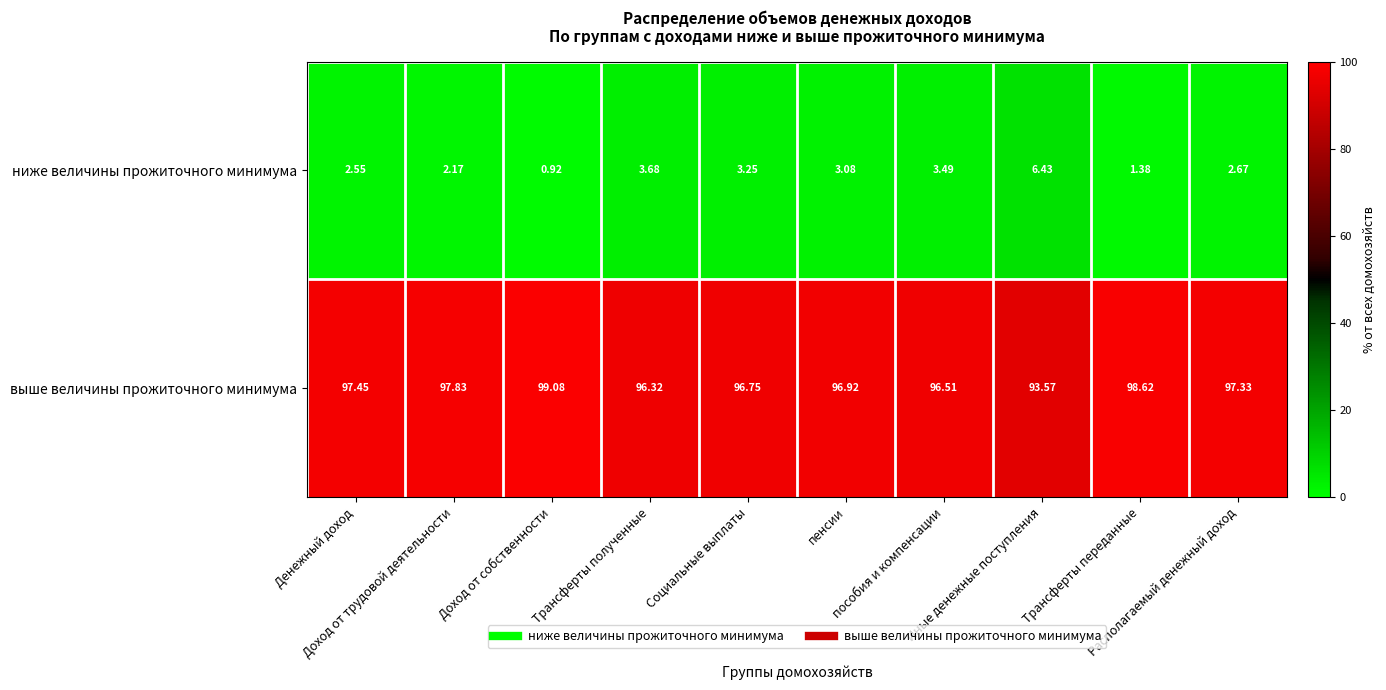

List the series in order of their overall mean, lowest first.

ниже величины прожиточного минимума, выше величины прожиточного минимума